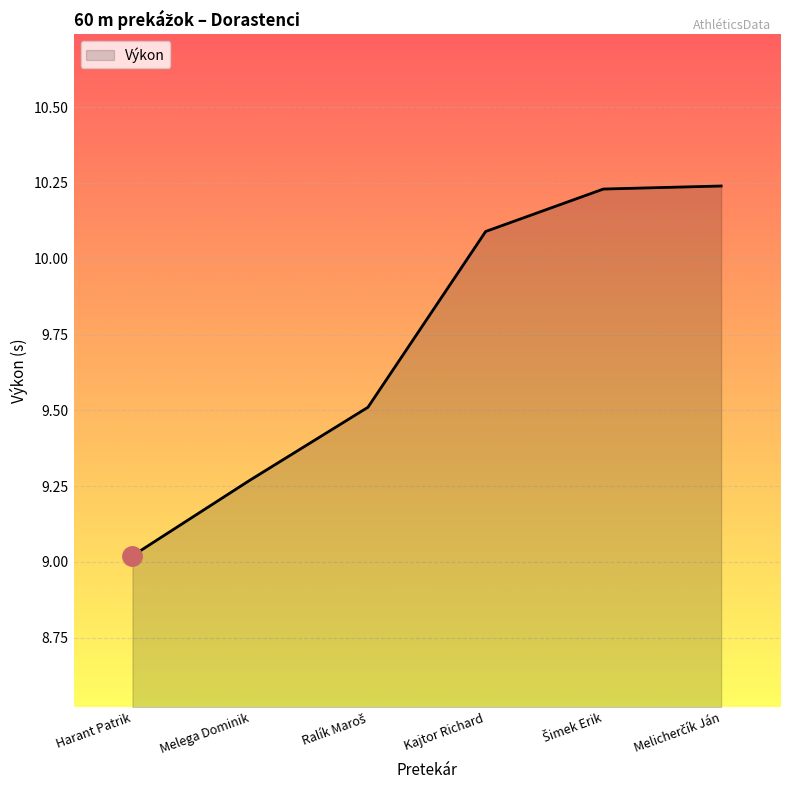

Does the chart have visible grid lines?

Yes